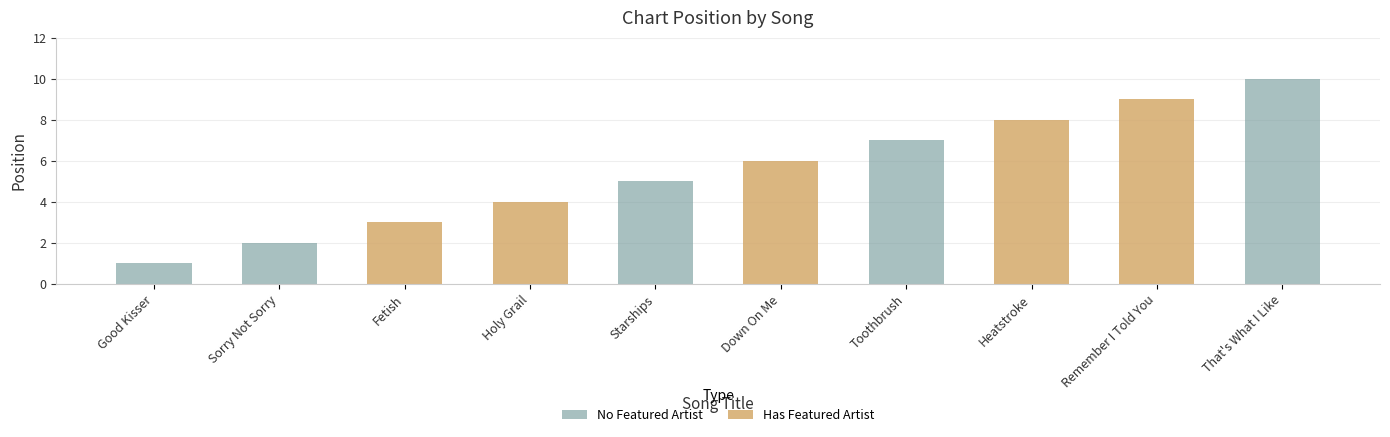

What is the smallest value displayed?

1